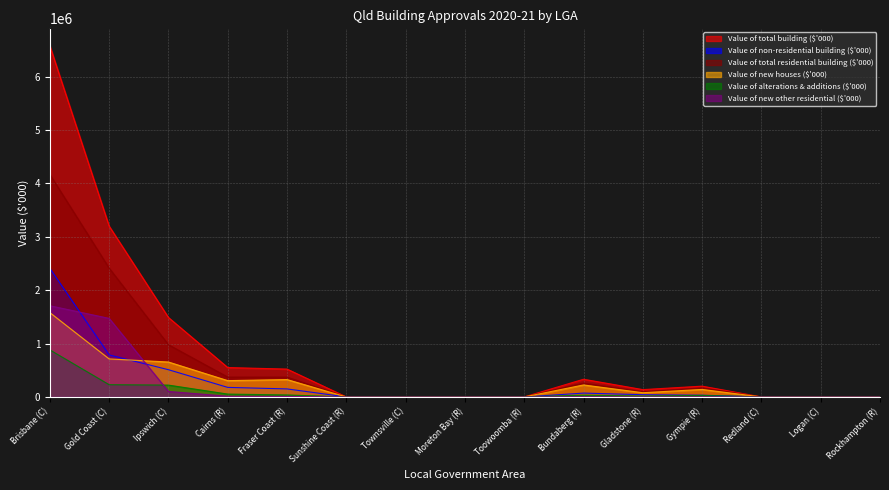

How many interior local peaks does the Value of total building ($'000) series have?

2